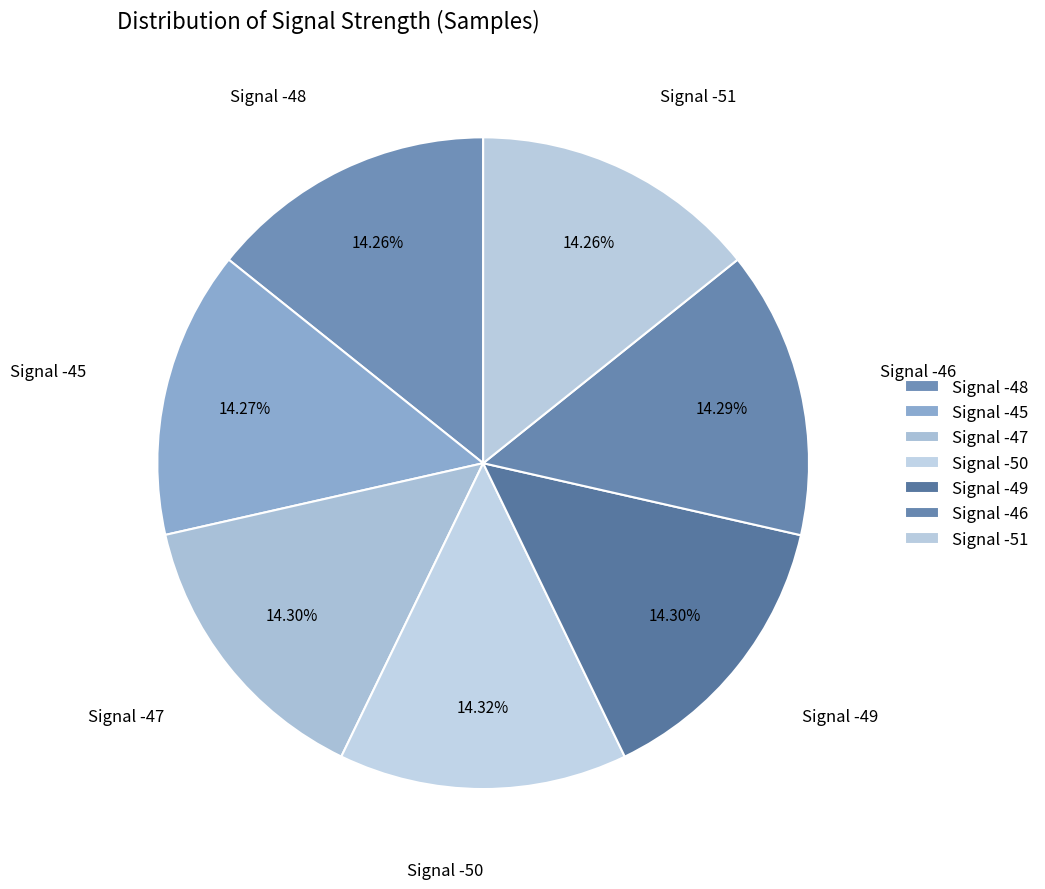

Does Signal -46 account for over 50% of the chart?

No